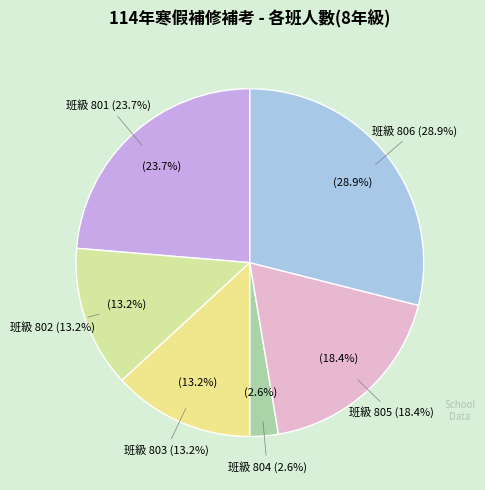

Is 805 the majority of the pie?

No